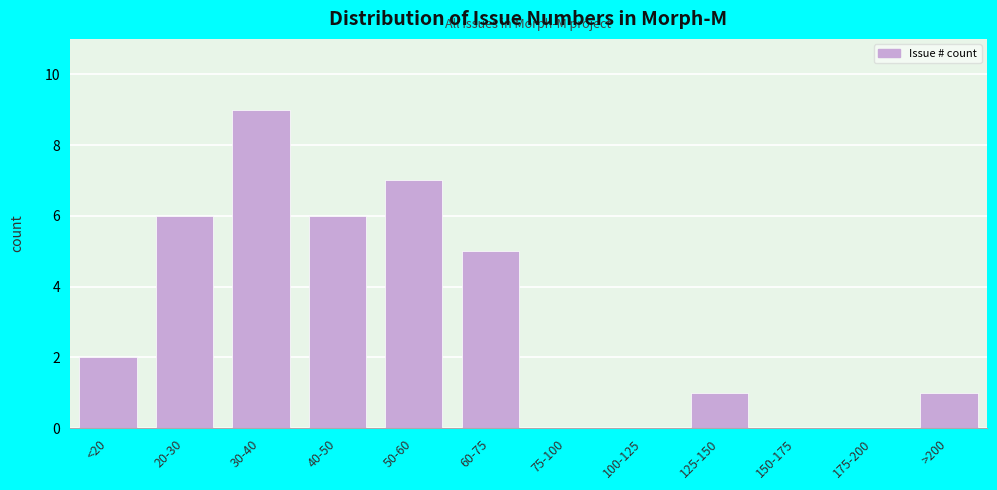

Reading left to right, list all the values displayed in this chart.

<20=2	20-30=6	30-40=9	40-50=6	50-60=7	60-75=5	75-100=0	100-125=0	125-150=1	150-175=0	175-200=0	>200=1